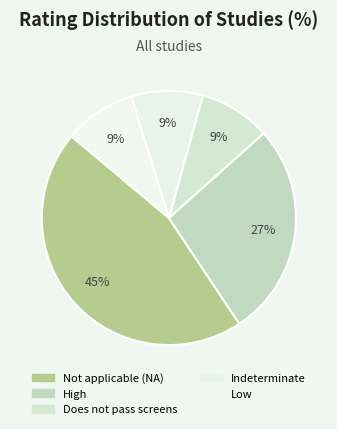

Combined, do Low and High account for over 50%?

No